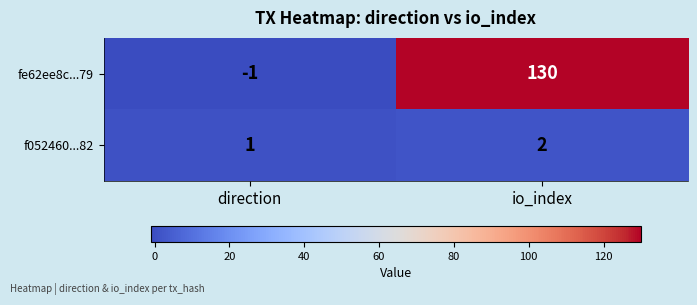

At which category is the sum across all series the highest?

io_index